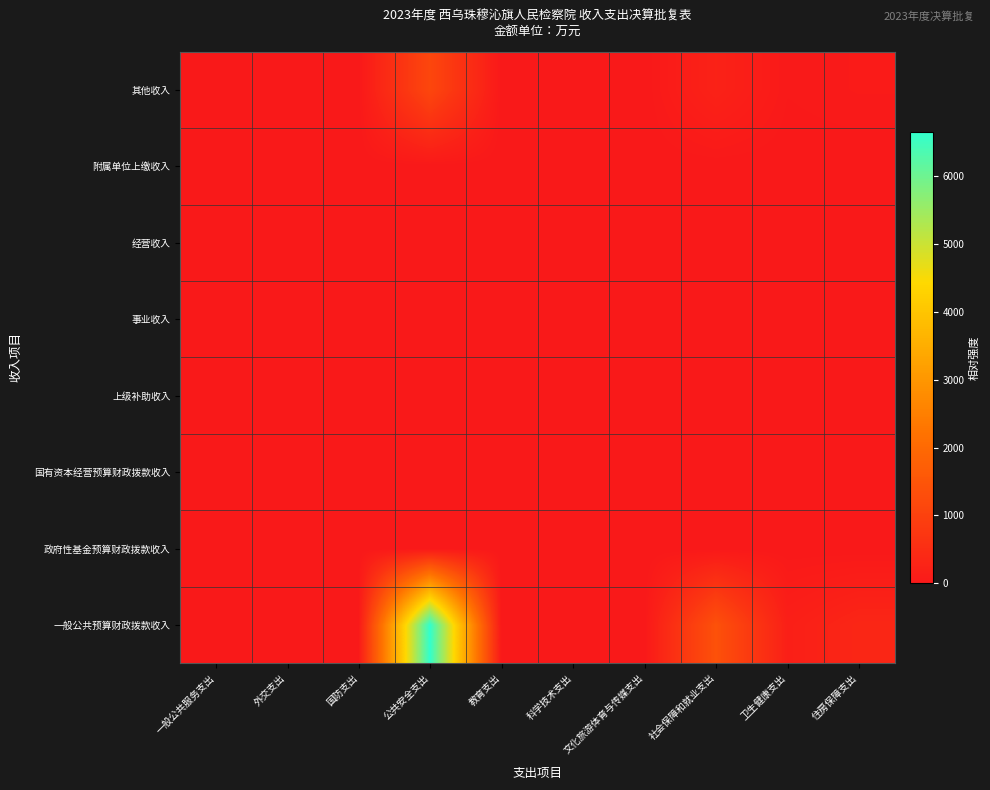

What is the total value across all series at 卫生健康支出?

198.1